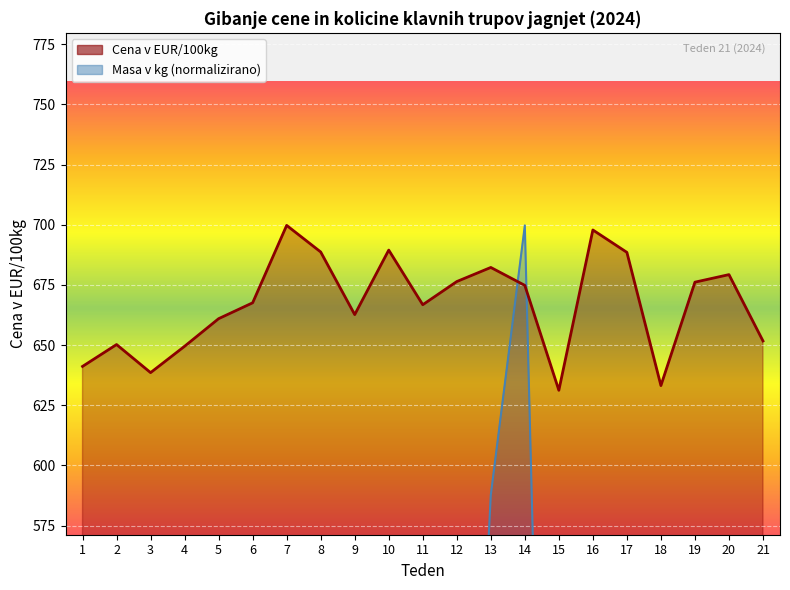

What is the total value across all series at 5?

754.2